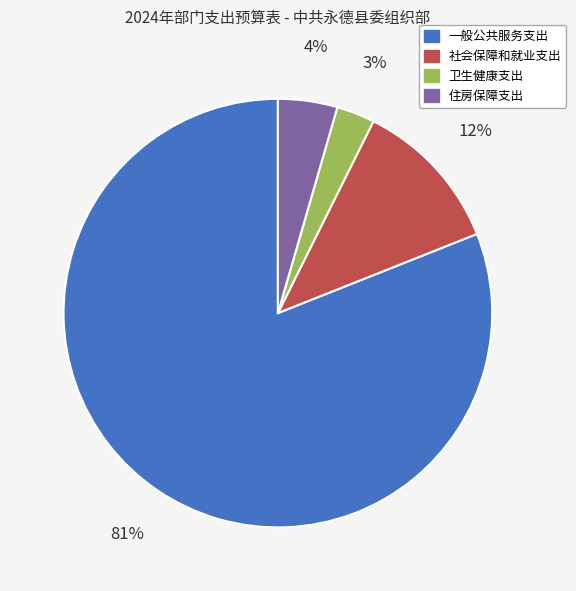

Count the number of slices in the pie.

4